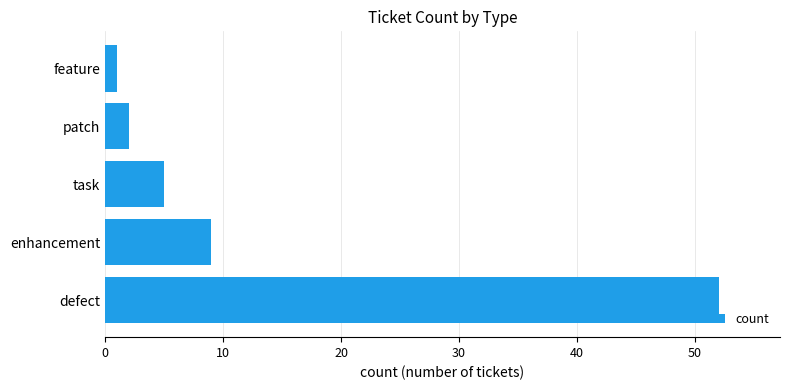

What is the difference between the maximum and minimum values?

51